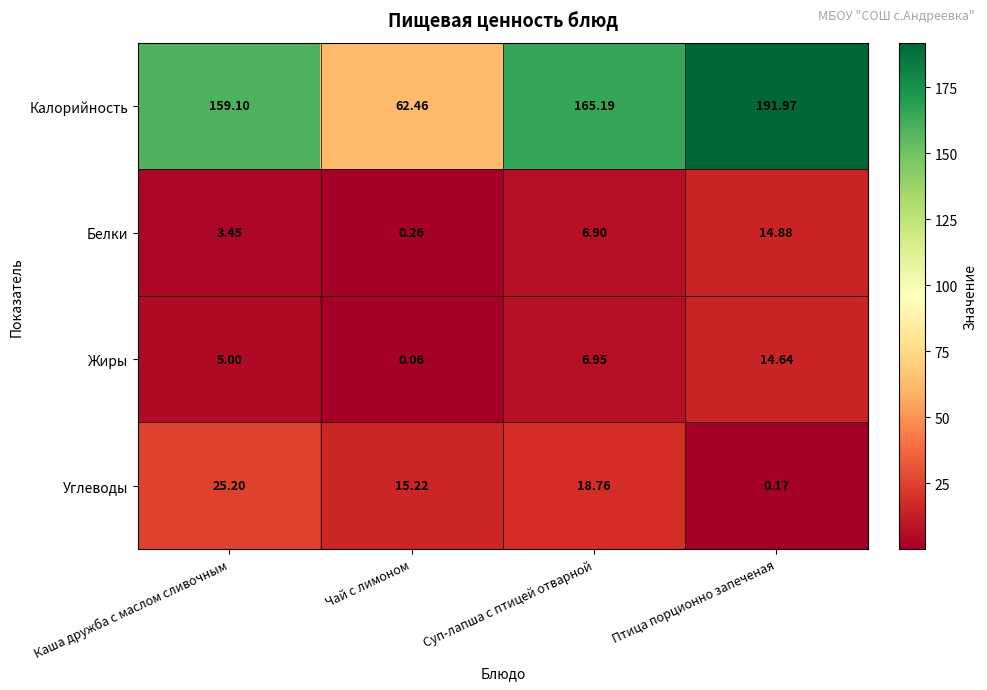

At which label does Жиры first exceed 6?

Суп-лапша с птицей отварной